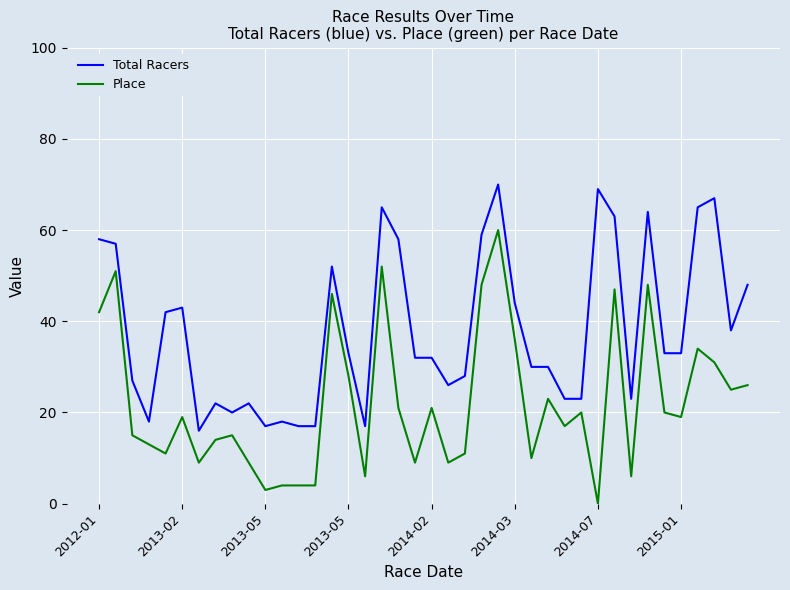

Which series has the largest total across all categories?

Total Racers